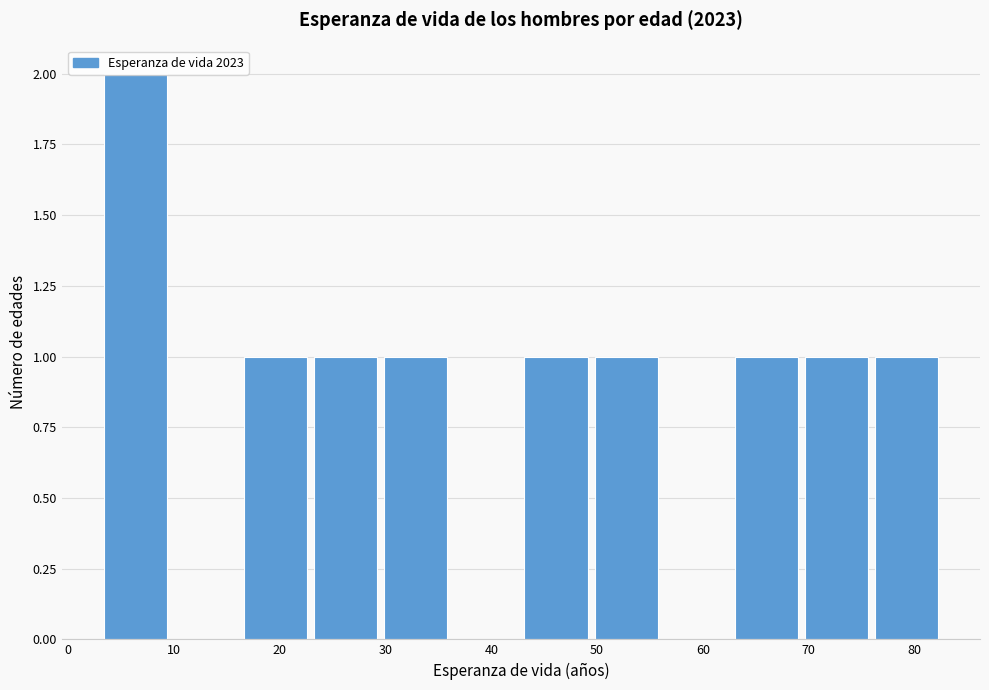

Reading left to right, transcribe this chart: for each bar, give the range it covers on the x-axis and its height. Neither the bar edges nor the heights are printed on the chart, so give them approximately, as read against the axes.

3 to 10: 2
10 to 17: 0
17 to 23: 1
23 to 30: 1
30 to 37: 1
37 to 43: 0
43 to 50: 1
50 to 56: 1
56 to 63: 0
63 to 70: 1
70 to 76: 1
76 to 83: 1